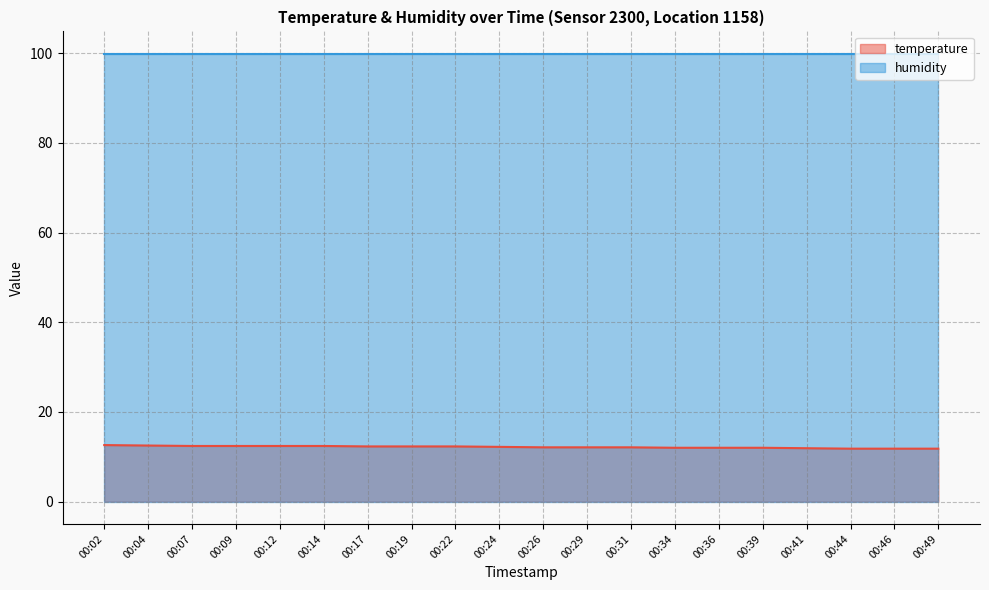

Does the chart display data point markers on the line(s)?

No